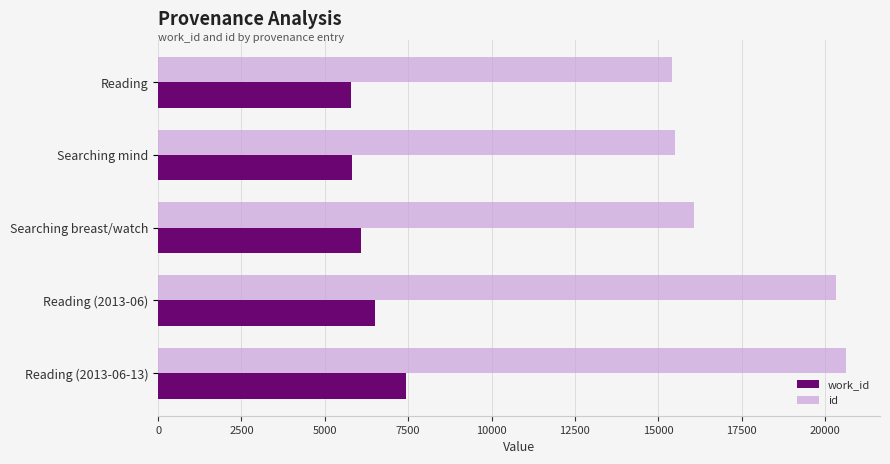

Which series has the largest total across all categories?

id